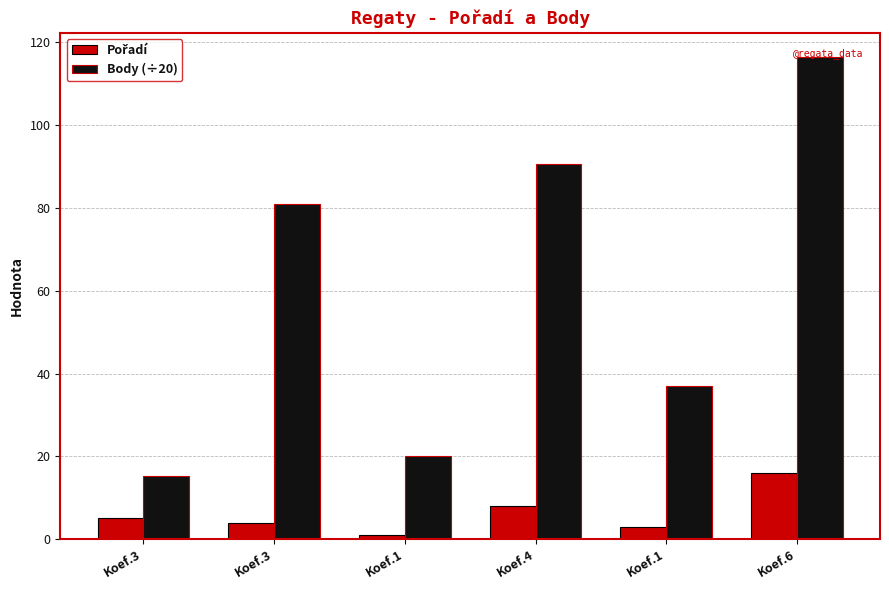

What is the sum of the Pořadí values at Koef.1 and Koef.1?

4.0